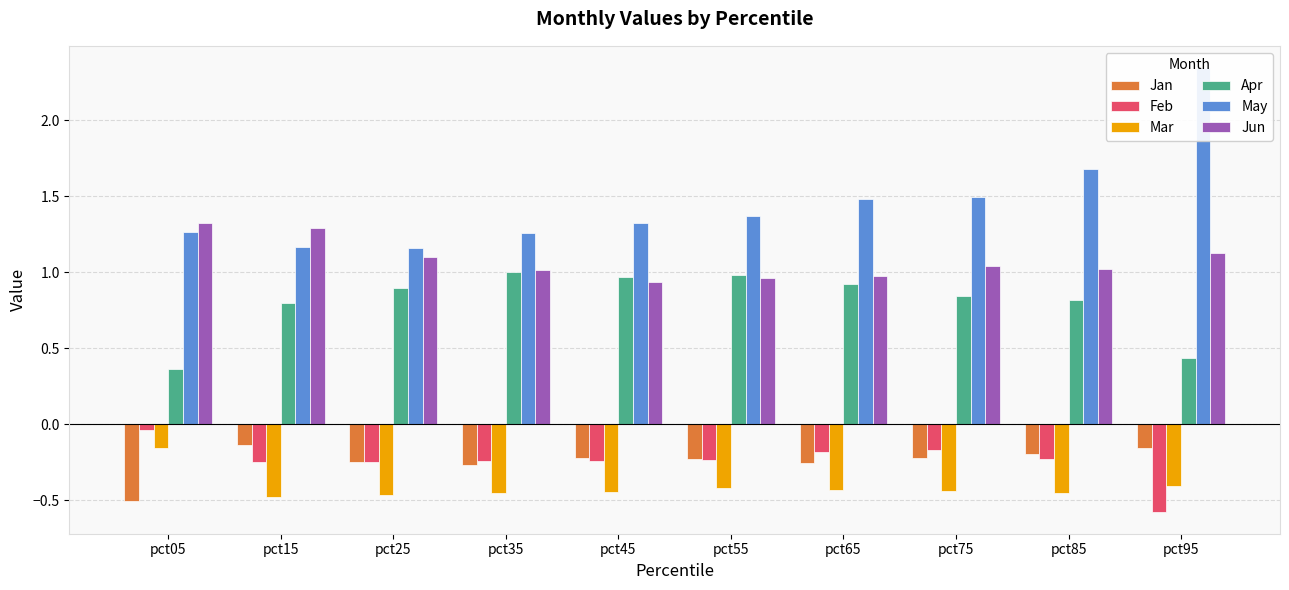

At which label is May closest to 1?

pct25